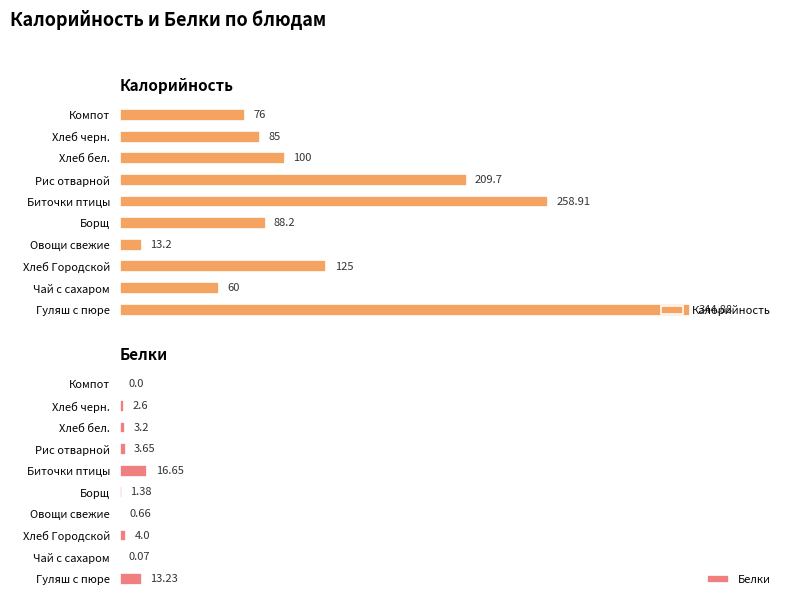

What is the average value of the Белки series?

4.5